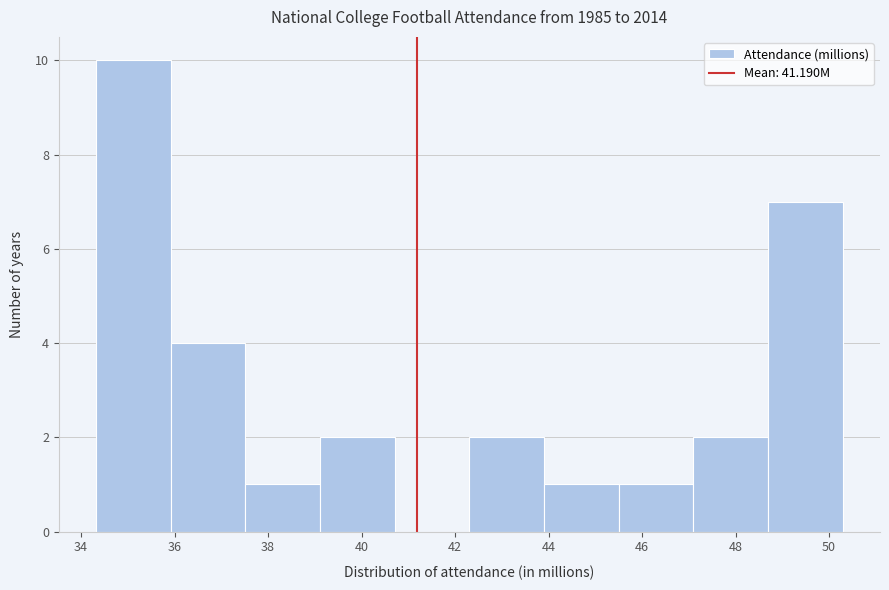

Reading left to right, list every bar in this chart as the range it spans on the x-axis followed by its height. Neither the bar edges nor the heights are printed on the chart, so give them approximately, as read against the axes.

34.4 to 36.0: 10
36.0 to 37.6: 4
37.6 to 39.2: 1
39.2 to 40.8: 2
40.8 to 42.4: 0
42.4 to 44.0: 2
44.0 to 45.6: 1
45.6 to 47.0: 1
47.0 to 48.6: 2
48.6 to 50.2: 7